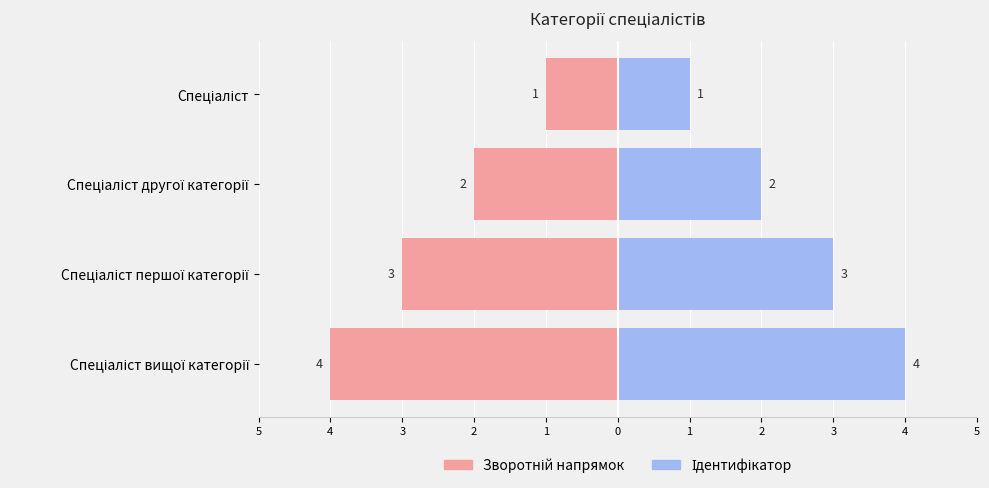

Is it true that Ідентифікатор equals 2 at Спеціаліст?

False